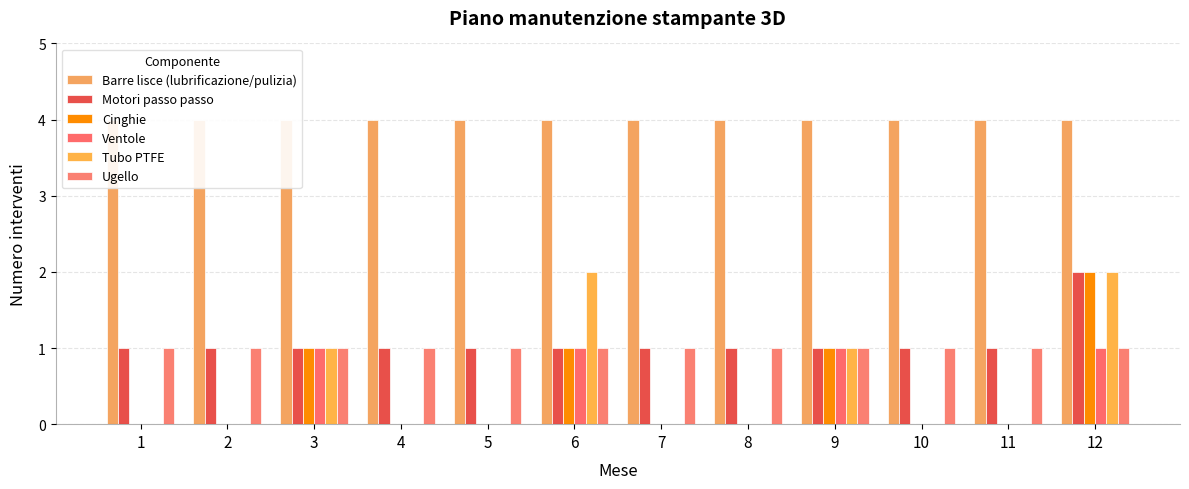

Which series has the widest spread of values?

Cinghie